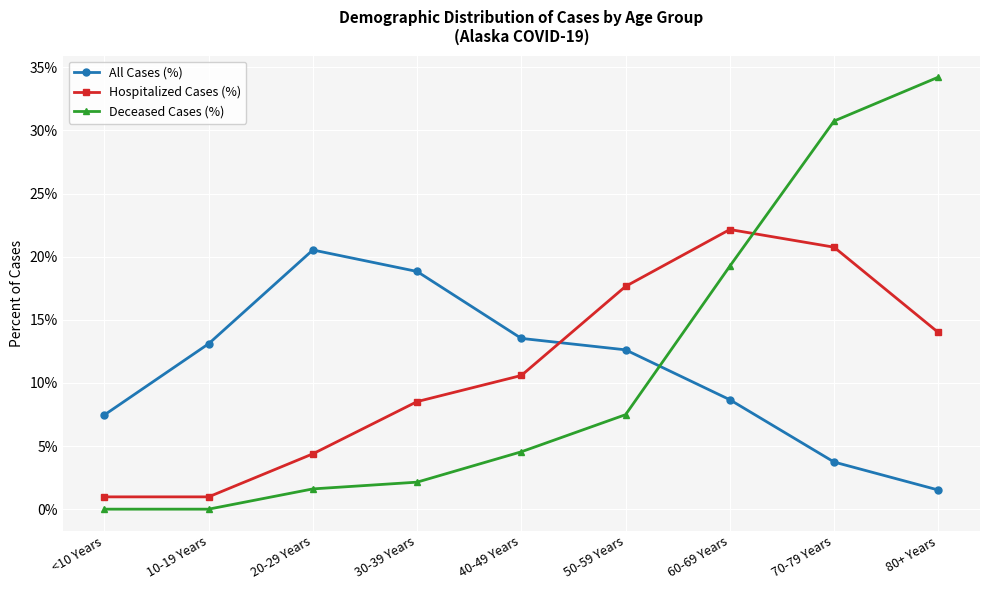

Does the chart display data point markers on the line(s)?

Yes